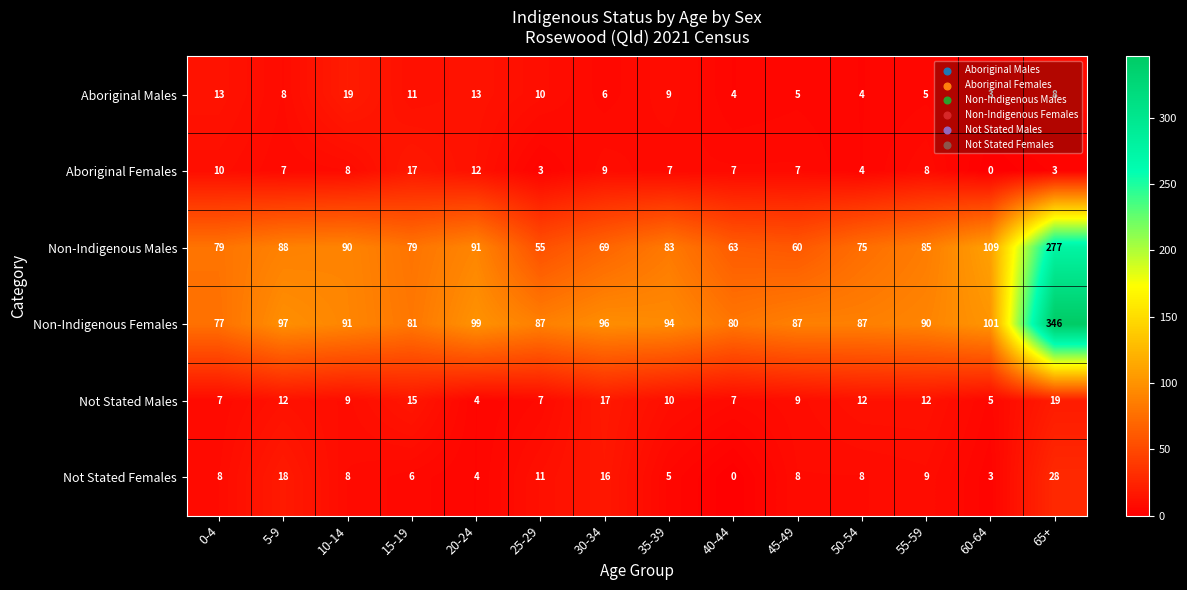

True or false: Aboriginal Males has a value of 5 at 55-59.

True